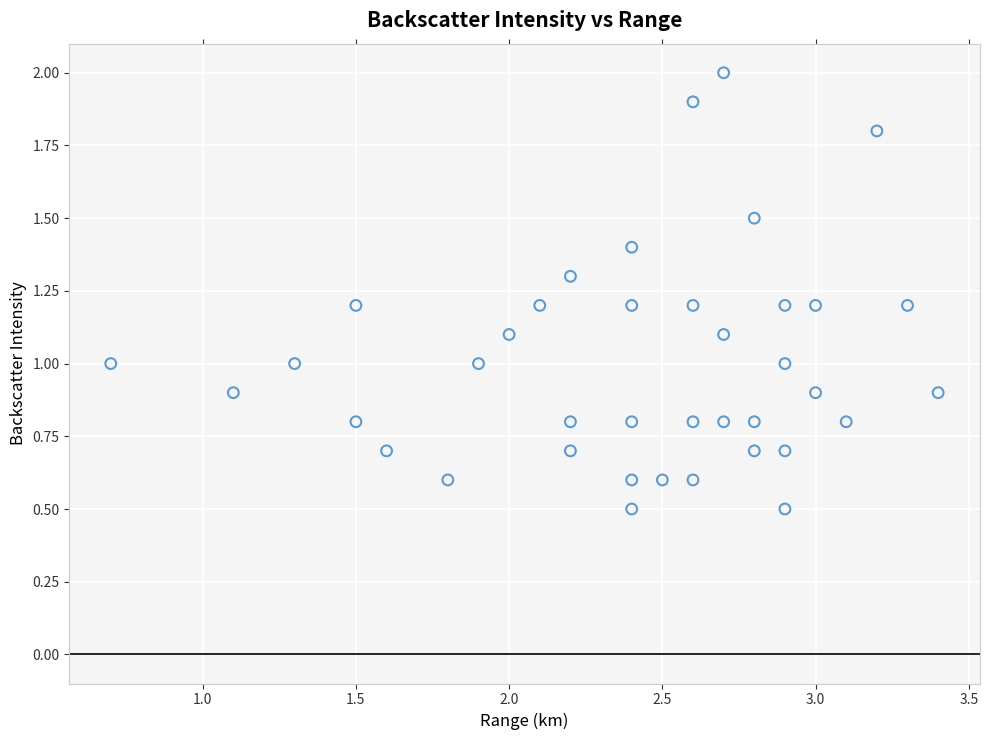

What is the range of Y values (max minus min)?

1.5